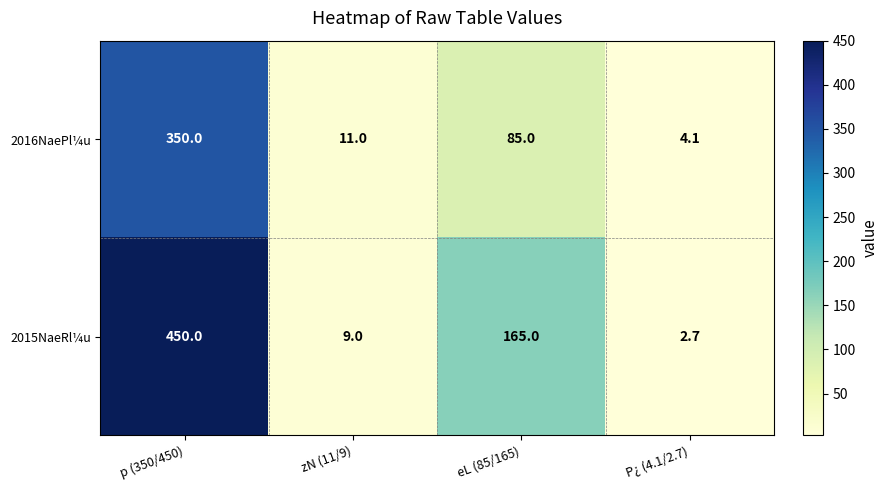

Count the number of categories in the chart.

4